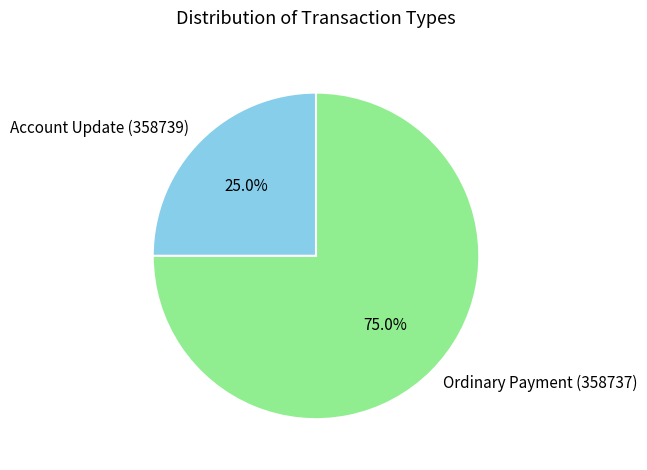

To the nearest percent, what portion does Account Update (358739) represent?

25%